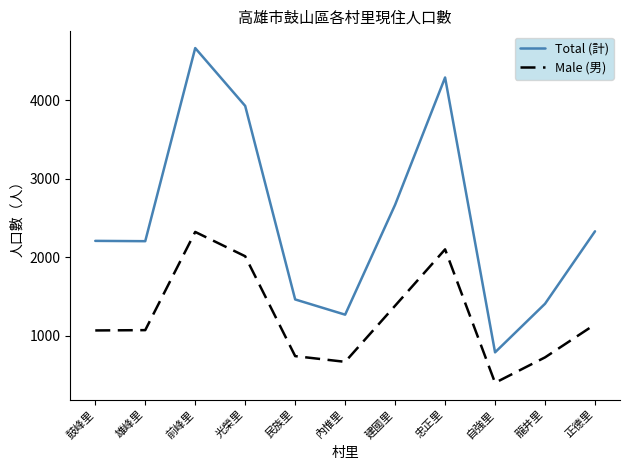

At which category does the chart reach its minimum across all series?

自強里